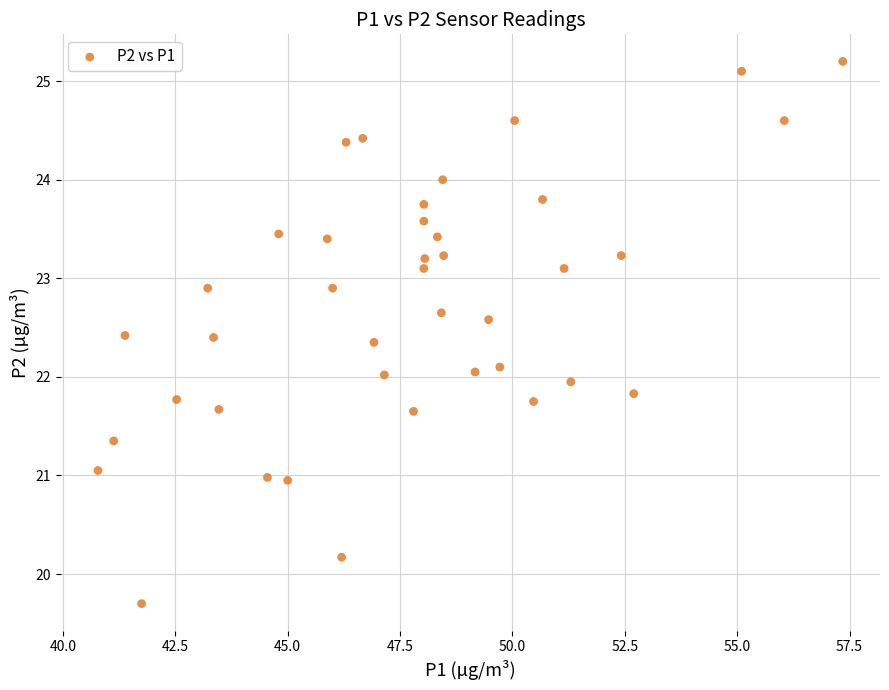

What is the range of Y values (max minus min)?

5.5